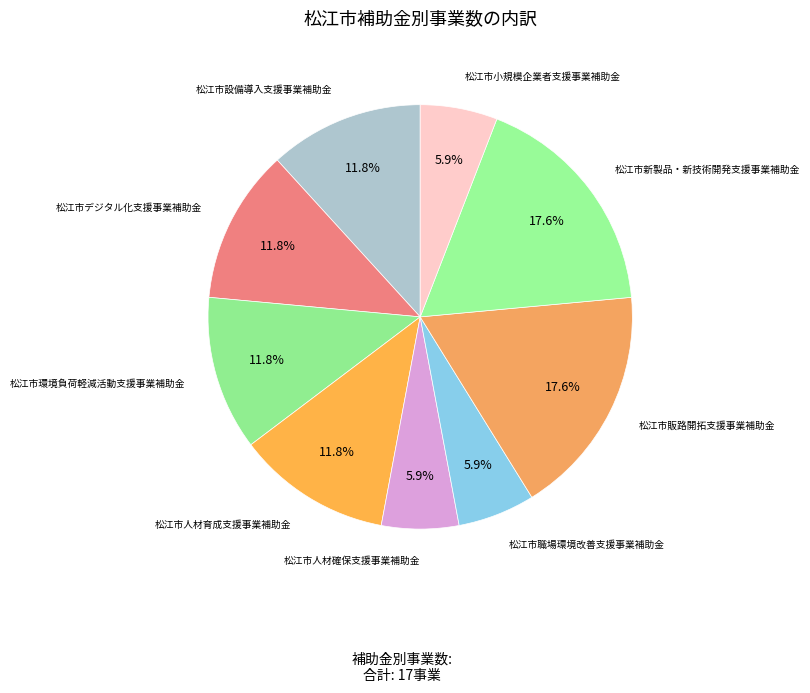

Count the number of slices in the pie.

9